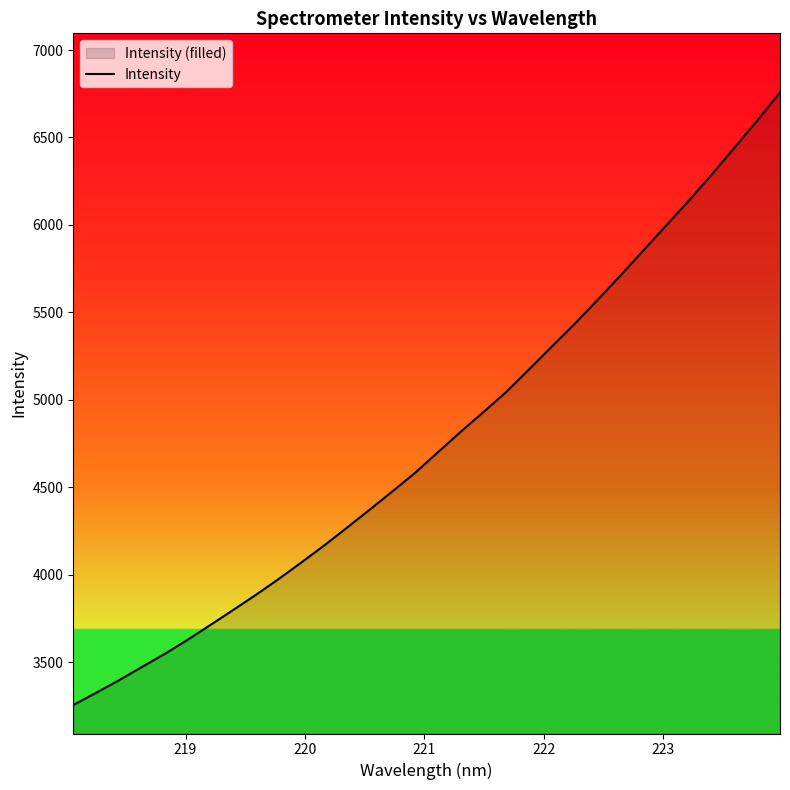

True or false: there are more than 1 points higher than both neighbors.

False